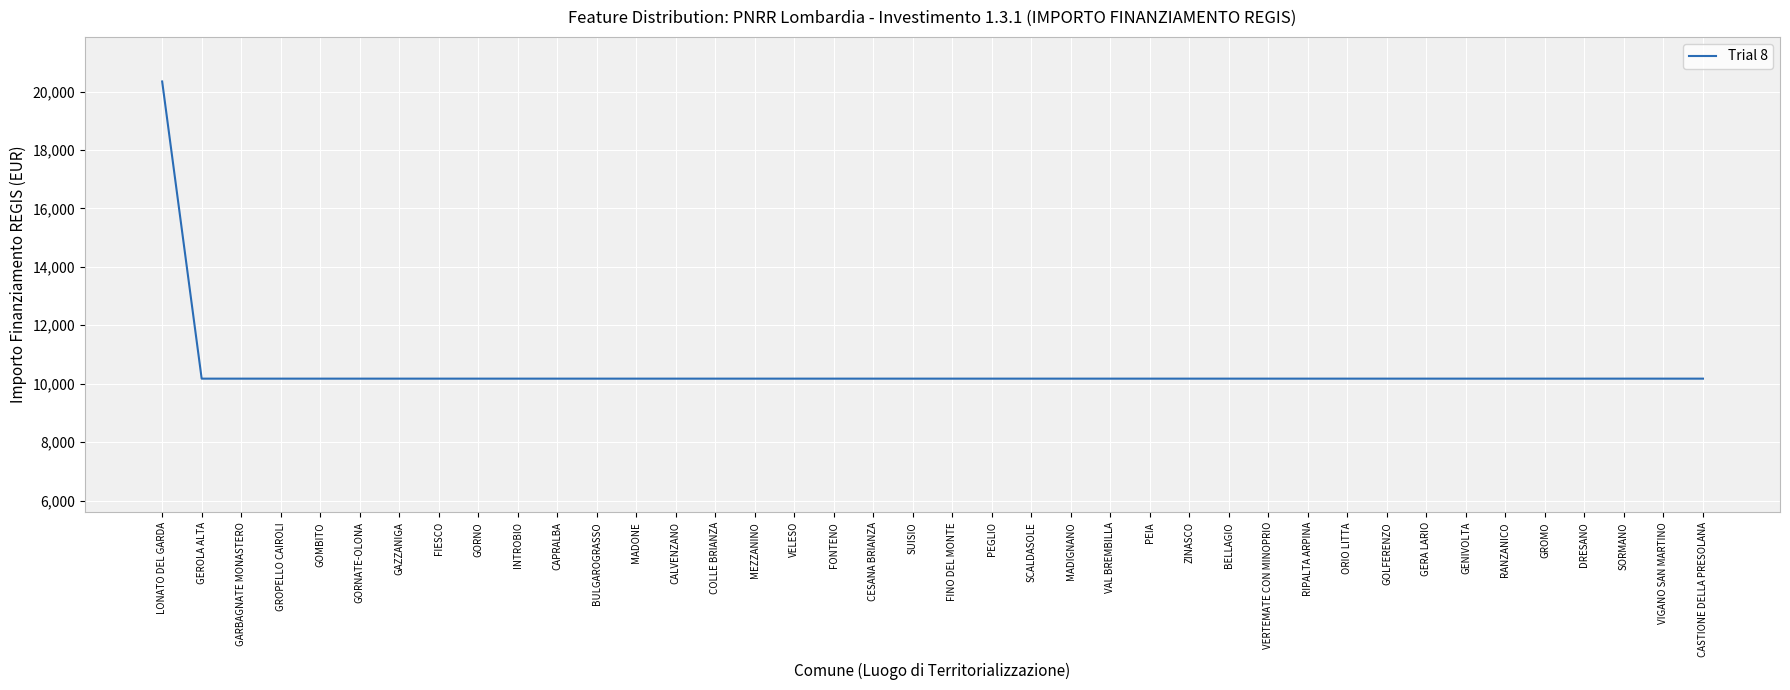

What is the ratio of the value at BELLAGIO to the value at MEZZANINO?

1.0